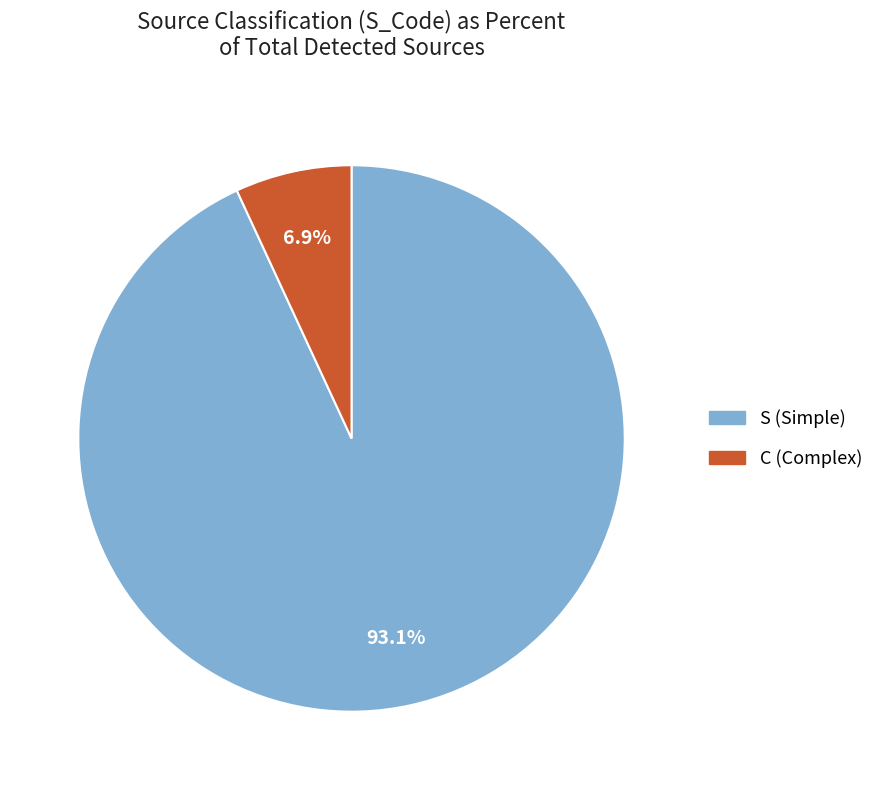

What is the majority slice?

S (Simple)